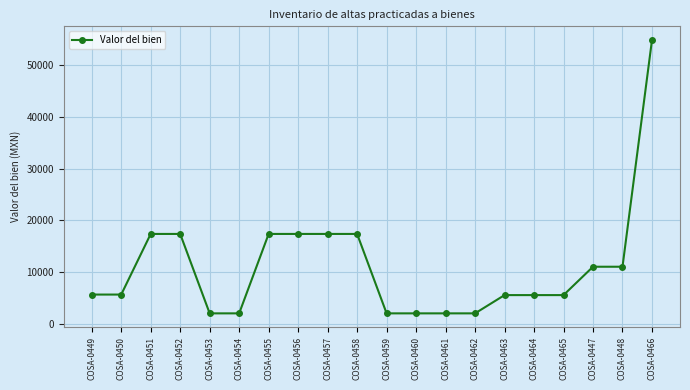

What is the sum of the values at COSA-0466 and COSA-0450?

60475.0